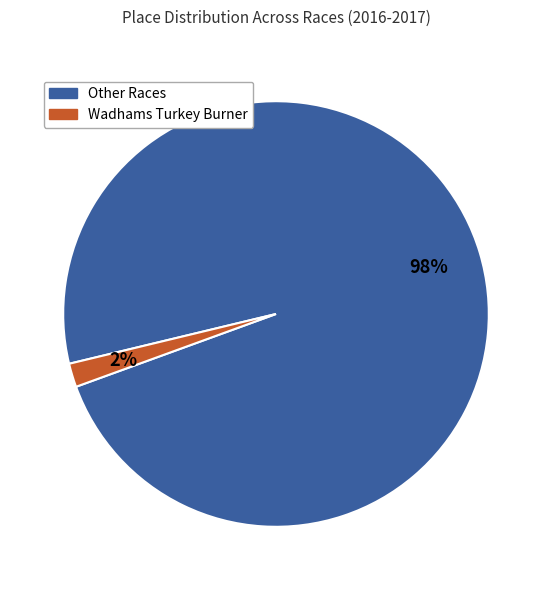

Is there a majority slice in this chart?

Yes